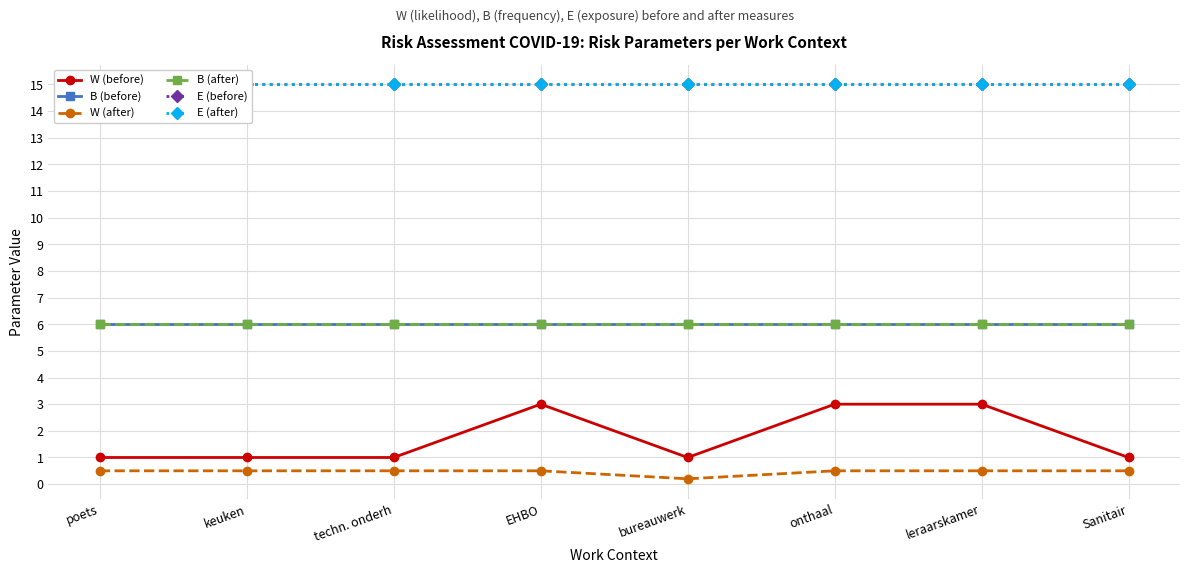

Rank the categories by B (before) value from lowest to highest.

poets, keuken, techn. onderh, EHBO, bureauwerk, onthaal, leraarskamer, Sanitair